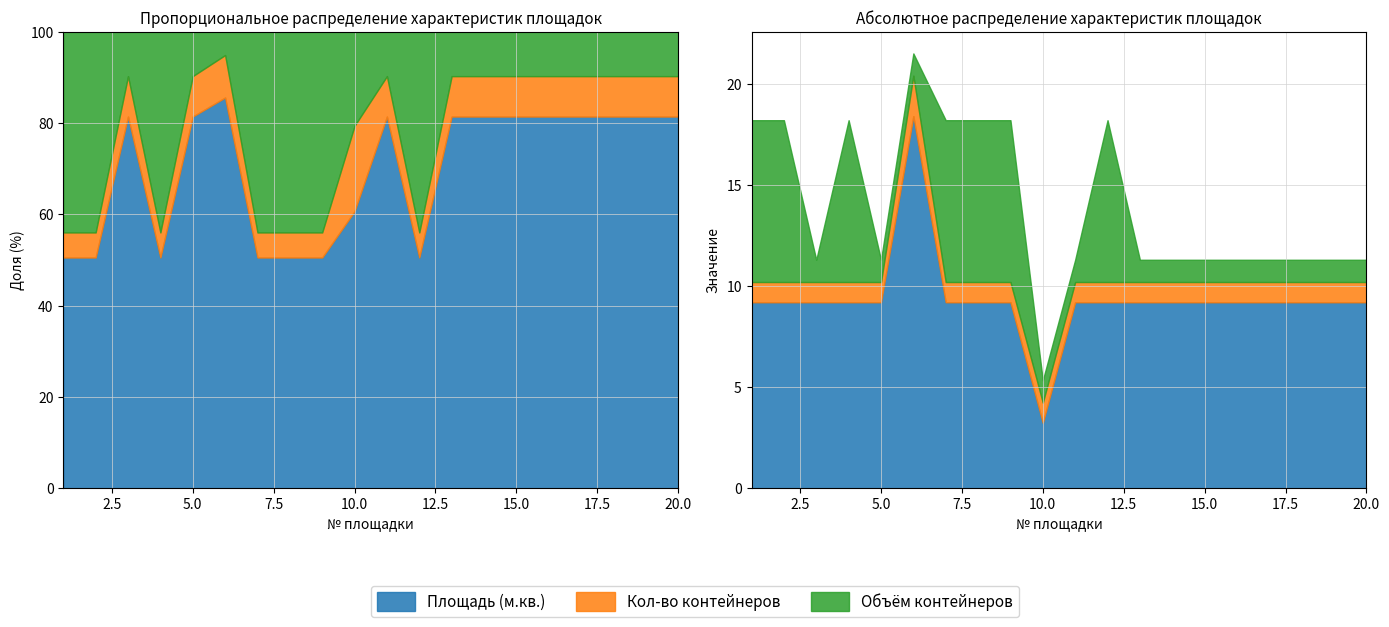

How many values in the Площадь (м.кв.) series are below 9?

1